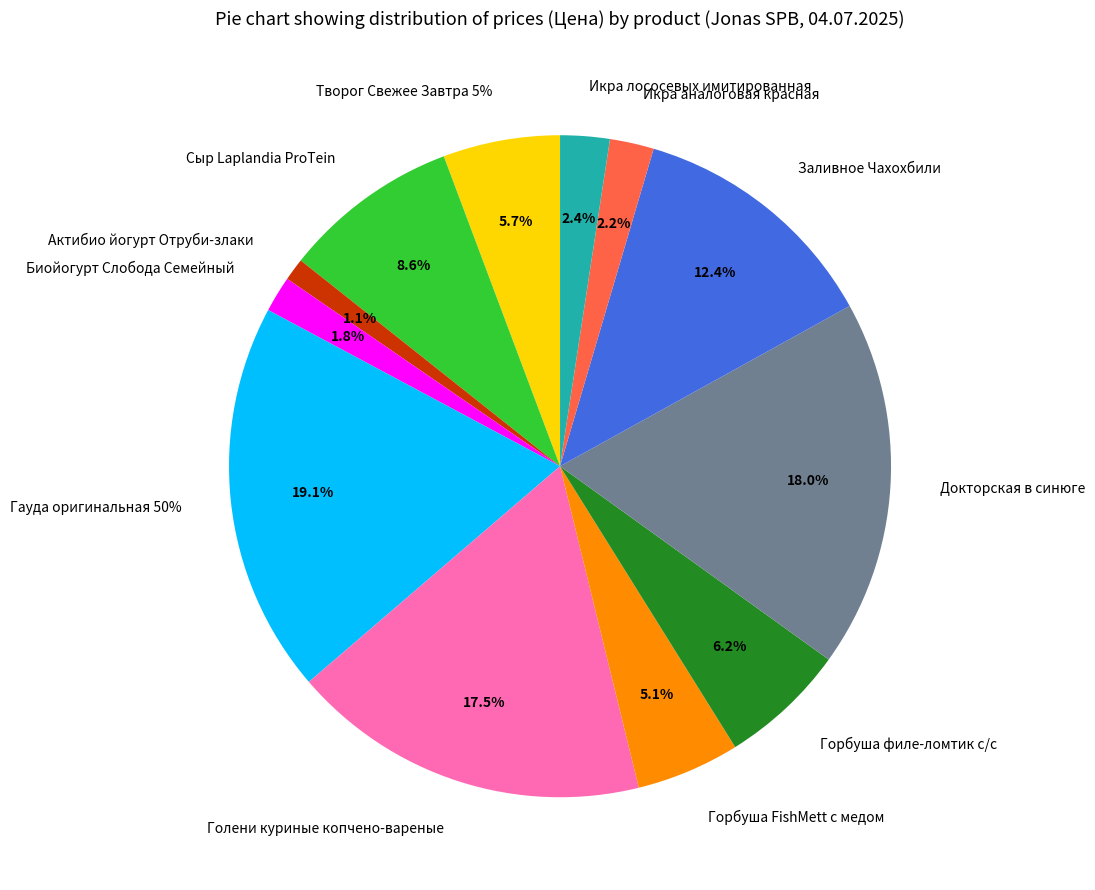

Is there any slice that represents more than half of the pie?

No